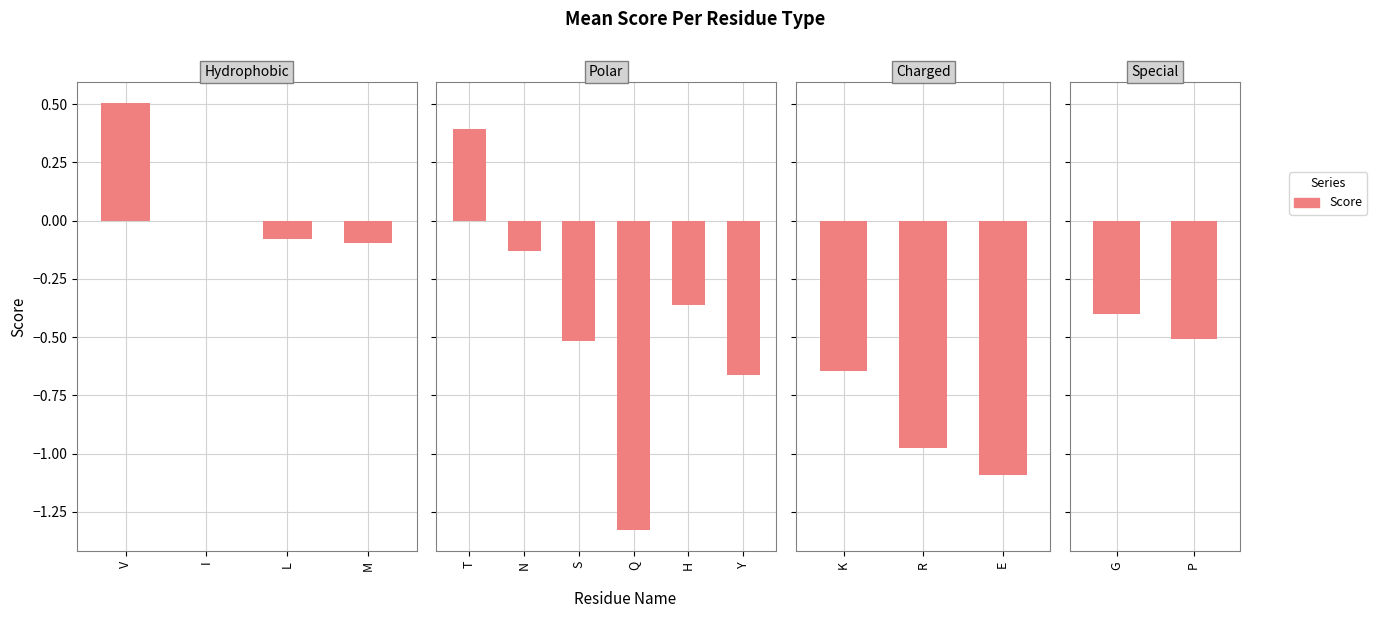

What is the average value?

-0.5